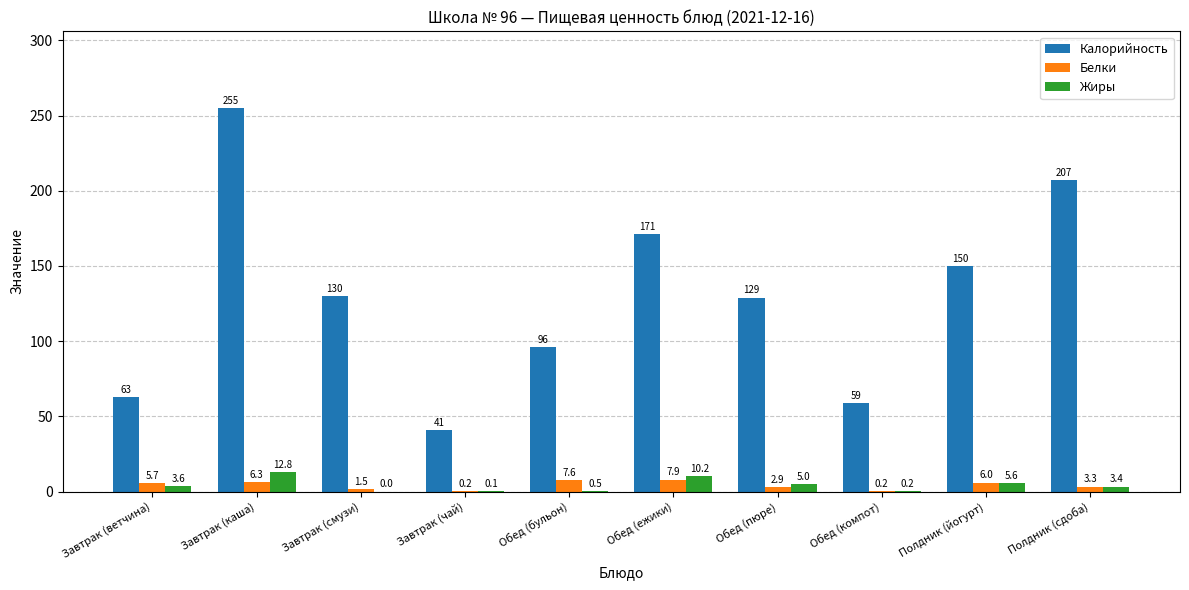

How many groups of bars are there?

10